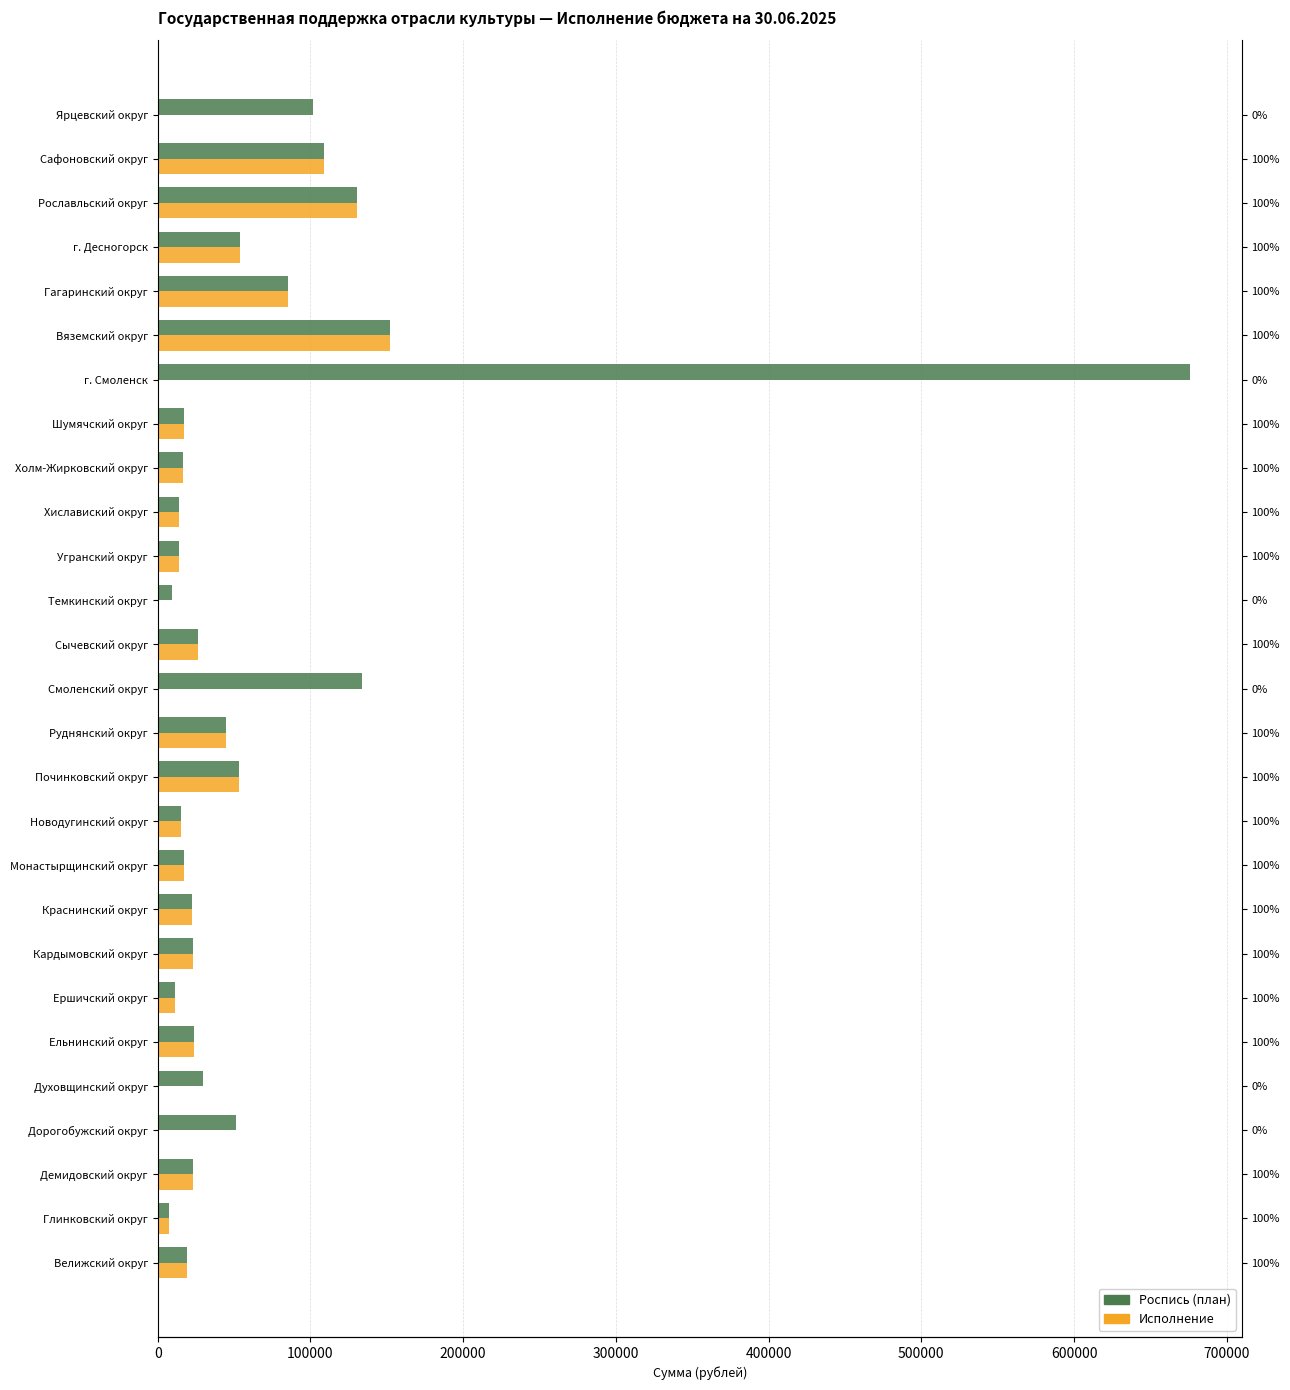

How many data points in Роспись (план) are above 23786?

13